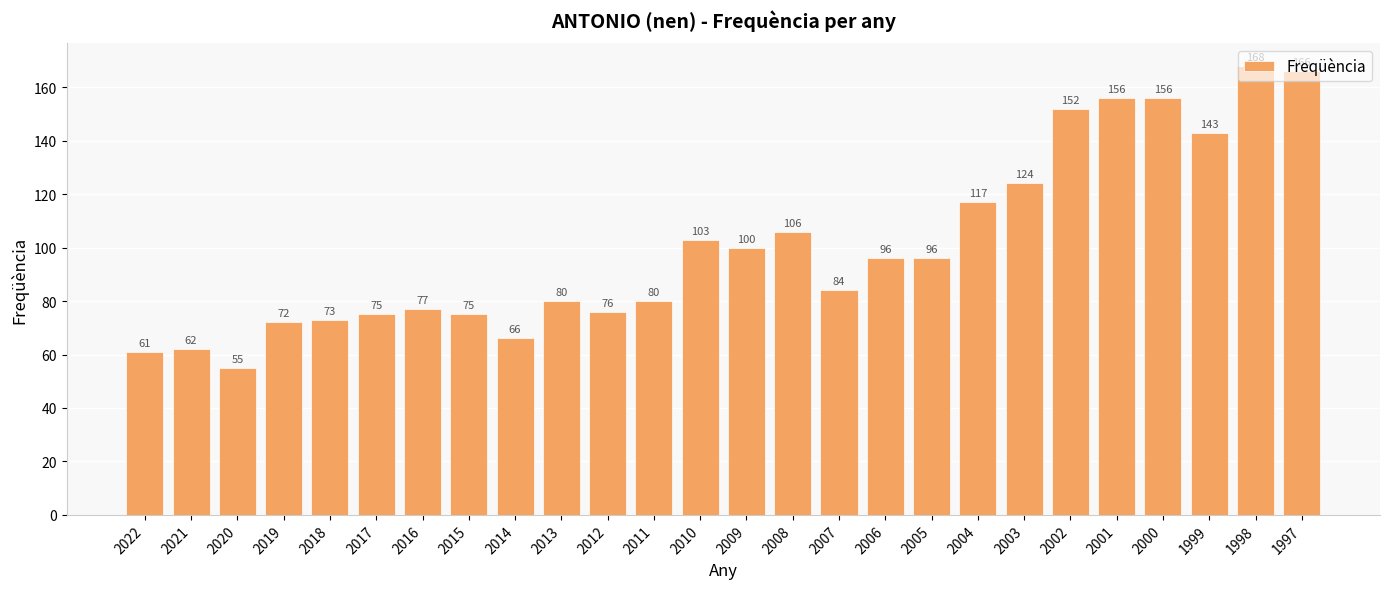

What is the ratio of the value at 2002 to the value at 1998?

0.9